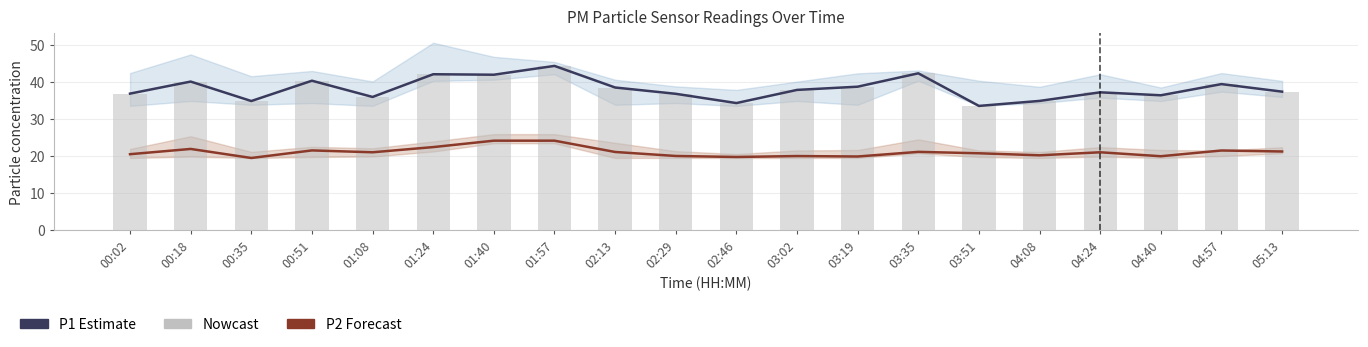

Which category has the highest value across all series?

01:57